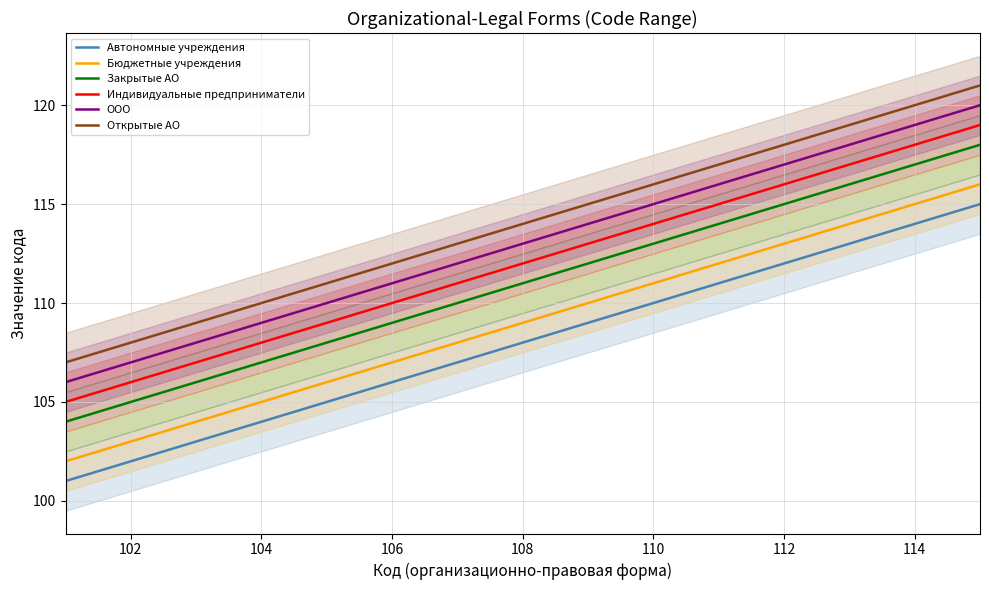

True or false: Открытые АО and Бюджетные учреждения intersect in this chart.

False